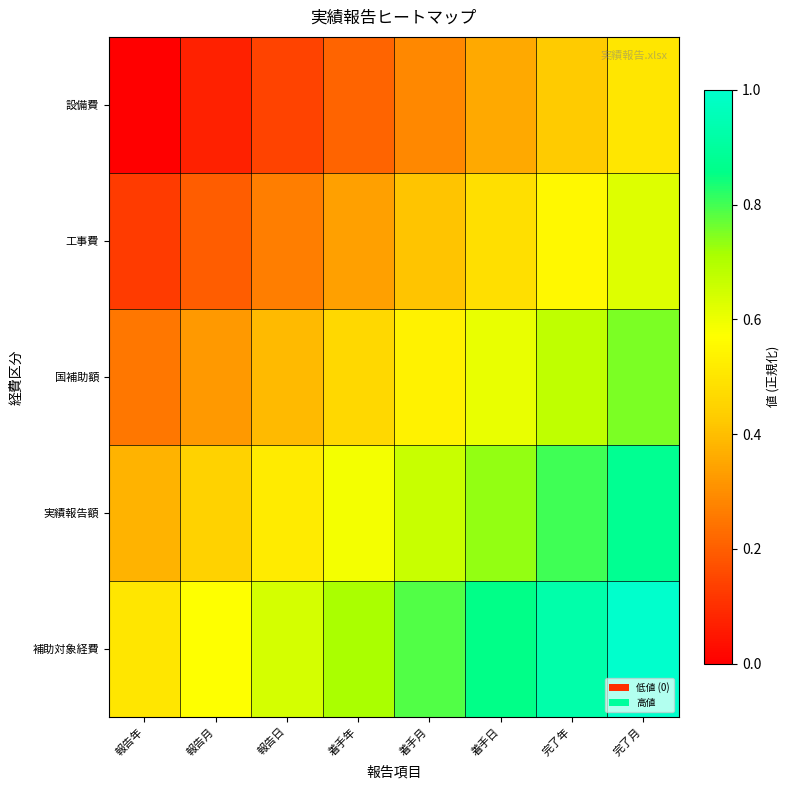

Reading left to right, list all the values displayed in this chart.

設備費: 報告年=0.0	報告月=0.1	報告日=0.1	着手年=0.2	着手月=0.3	着手日=0.4	完了年=0.4	完了月=0.5
工事費: 報告年=0.1	報告月=0.2	報告日=0.3	着手年=0.3	着手月=0.4	着手日=0.5	完了年=0.6	完了月=0.6
国補助額: 報告年=0.2	報告月=0.3	報告日=0.4	着手年=0.5	着手月=0.5	着手日=0.6	完了年=0.7	完了月=0.8
実績報告額: 報告年=0.4	報告月=0.4	報告日=0.5	着手年=0.6	着手月=0.7	着手日=0.7	完了年=0.8	完了月=0.9
補助対象経費: 報告年=0.5	報告月=0.6	報告日=0.6	着手年=0.7	着手月=0.8	着手日=0.9	完了年=0.9	完了月=1.0